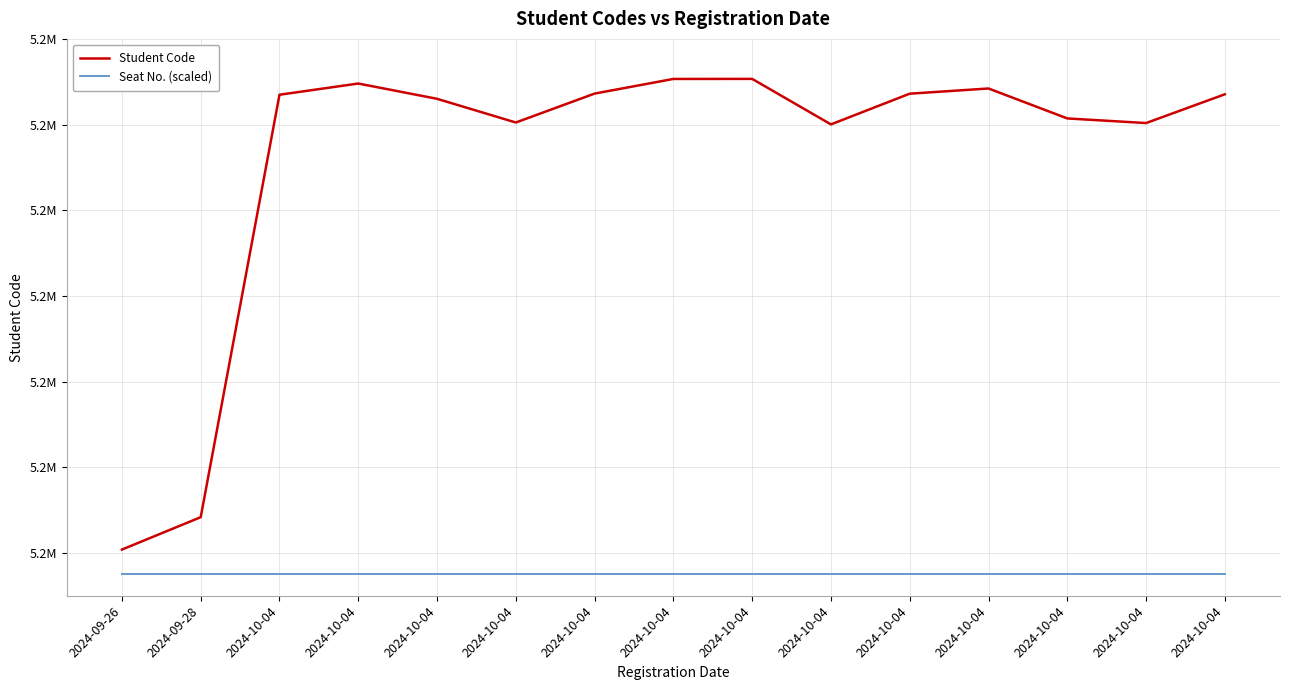

True or false: Seat No. (scaled) has more than 0 interior local peaks.

False